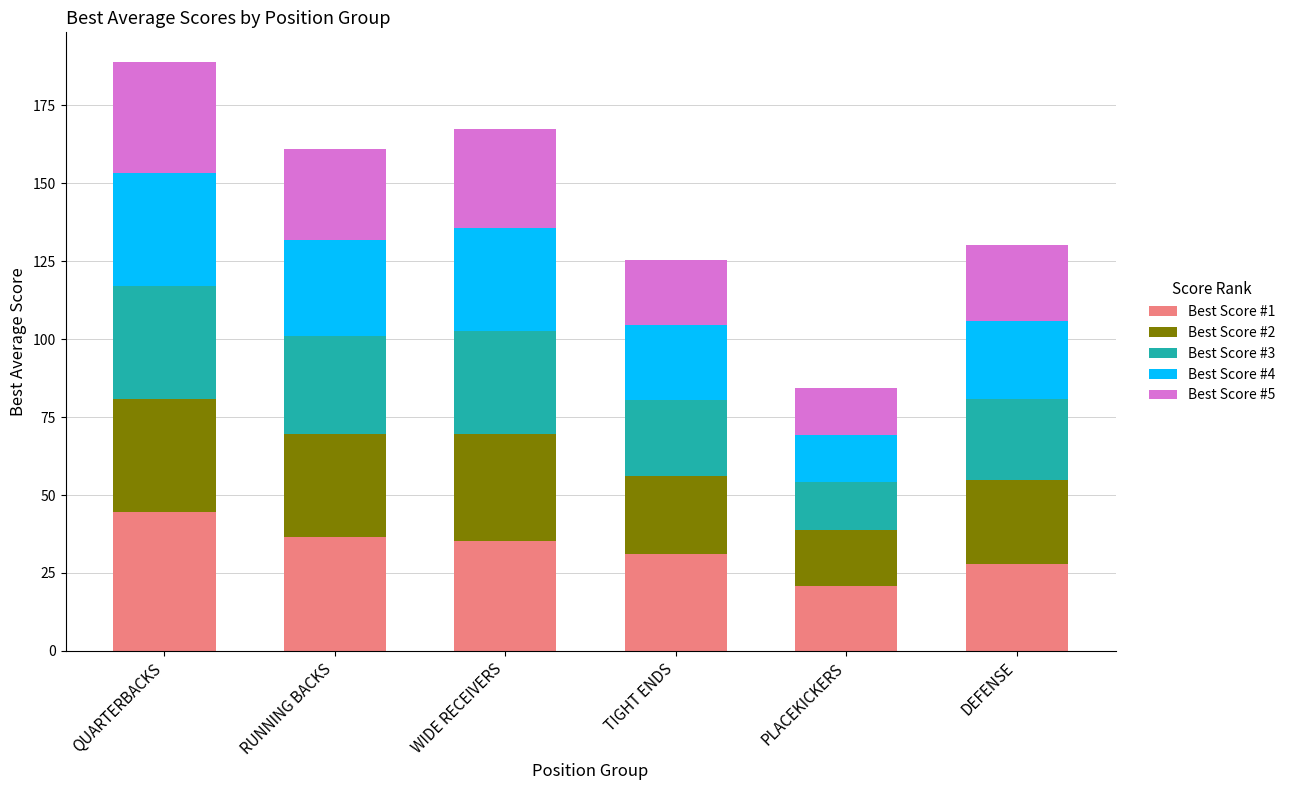

Which category has the lowest value in the Best Score #1 series?

PLACEKICKERS